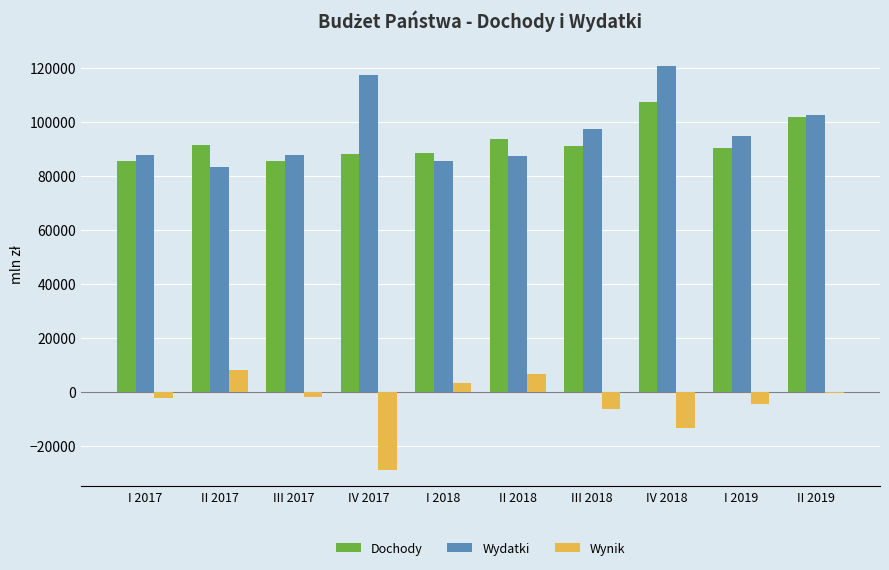

What is the difference between the maximum and minimum values in the Dochody series?

21939.5